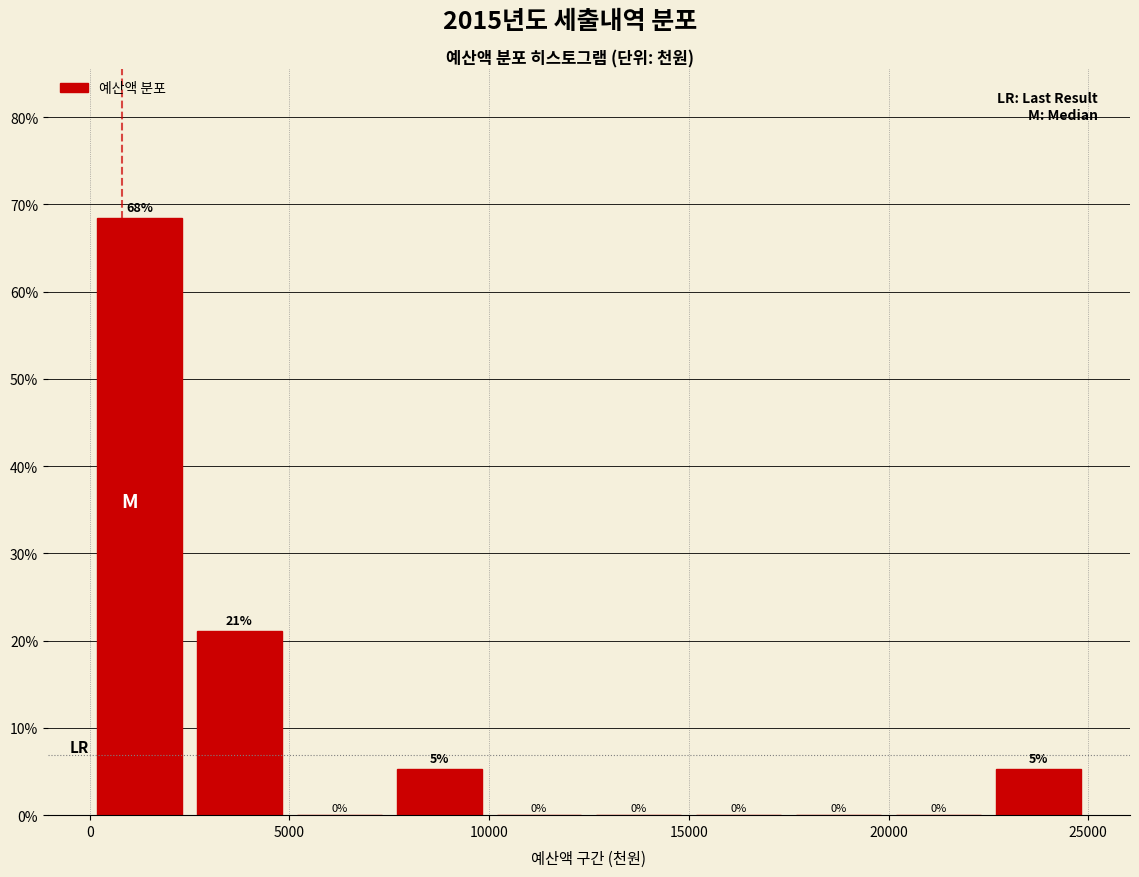

Over which range of the x-axis is the bar tallest?

0 to 2500